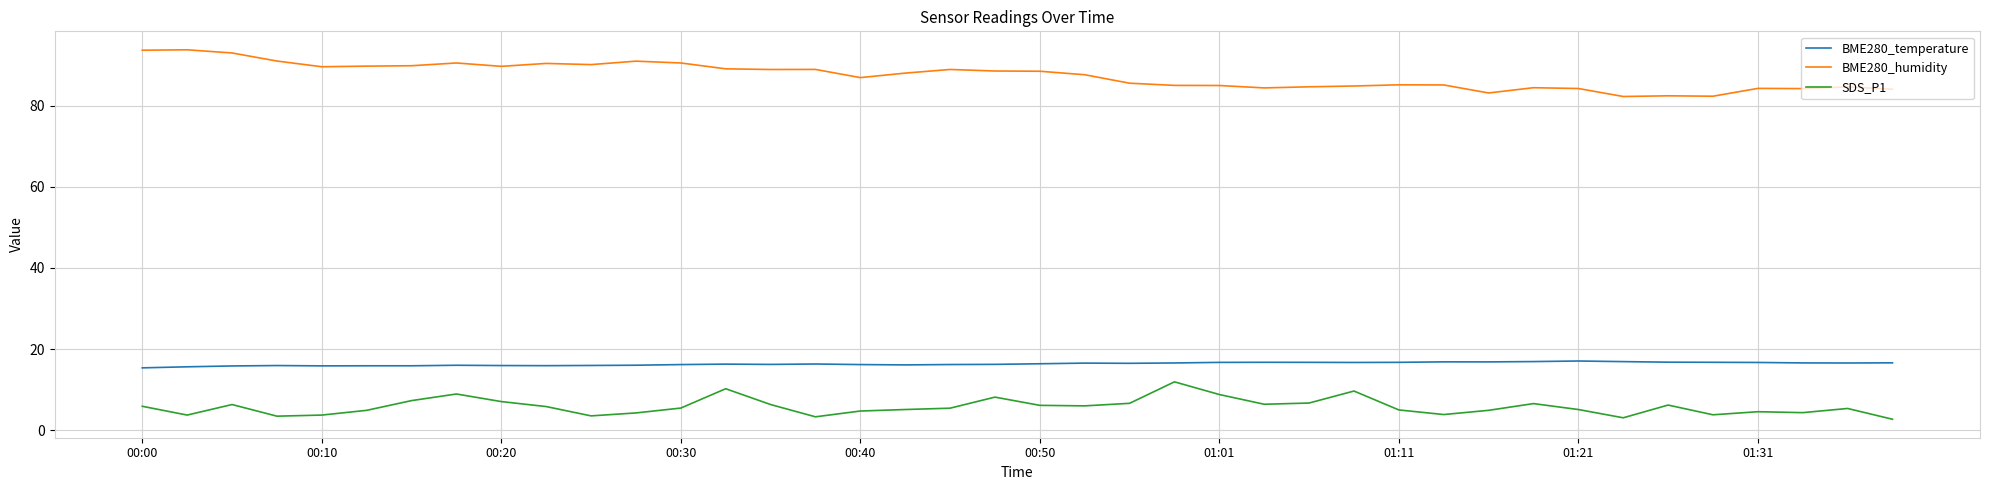

What are all the series names shown in the legend?

BME280_temperature, BME280_humidity, SDS_P1